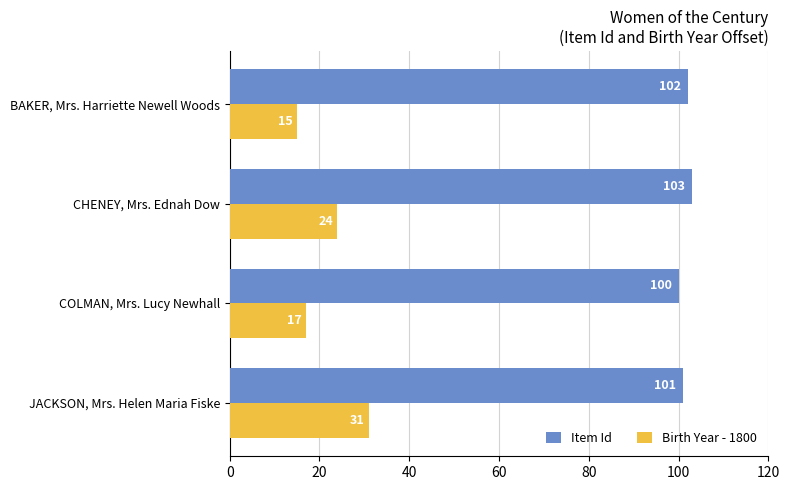

How many values in the Birth Year - 1800 series are below 24?

2